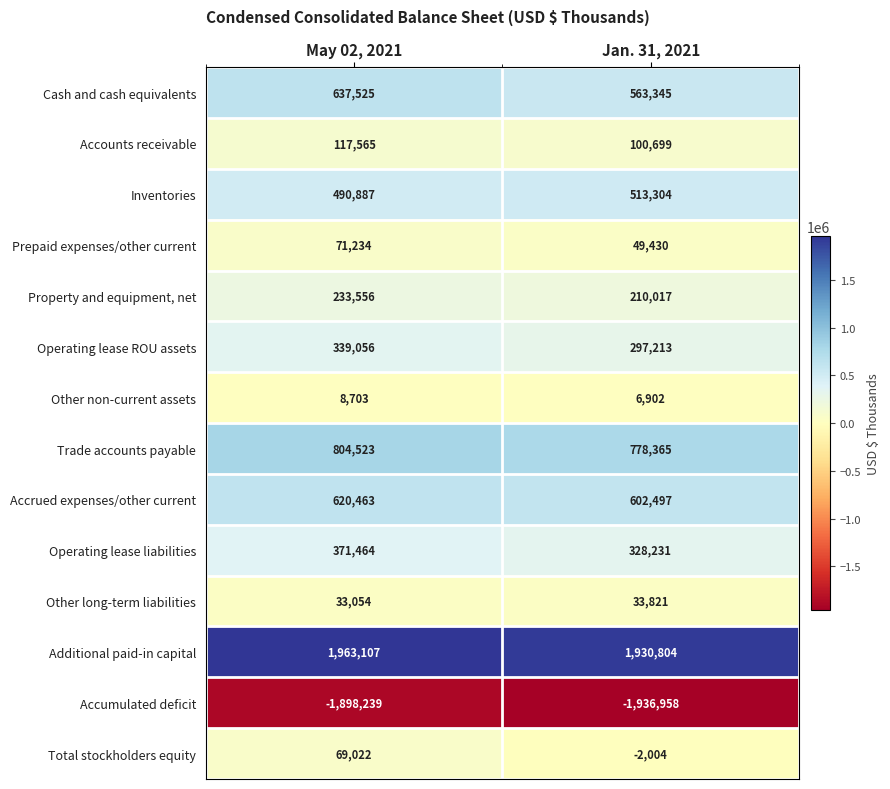

What is the average value of the Inventories series?

502096